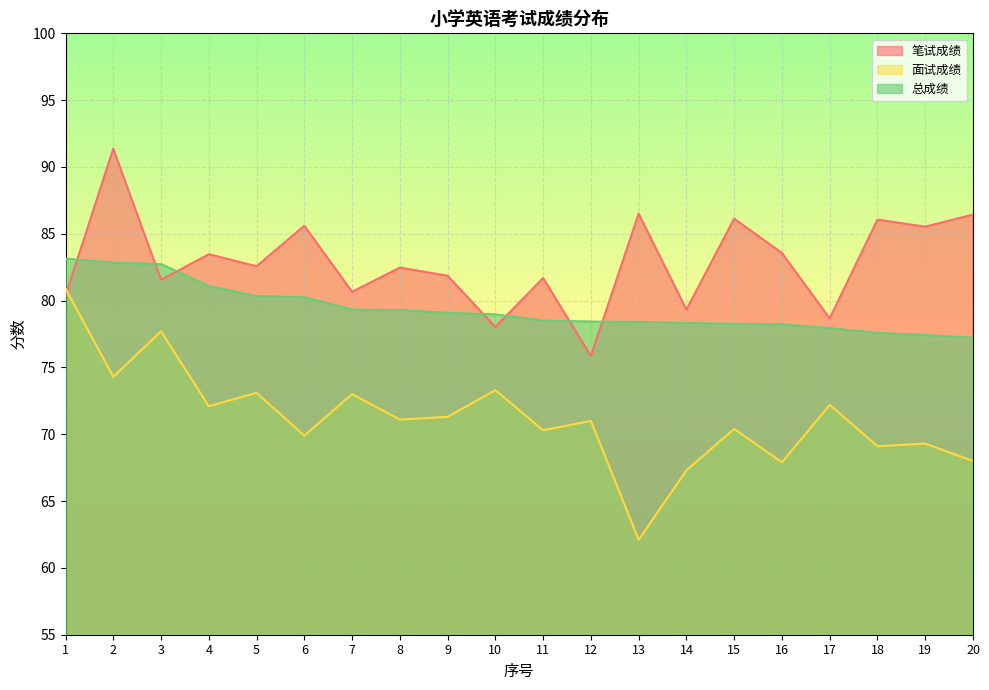

Reading left to right, extract all data points from this chart.

笔试成绩: 80.4	91.4	81.6	83.5	82.6	85.6	80.7	82.5	81.9	78.0	81.7	75.8	86.5	79.3	86.1	83.6	78.7	86.1	85.5	86.4
面试成绩: 80.9	74.3	77.7	72.1	73.1	69.9	73.0	71.1	71.3	73.3	70.3	71.0	62.1	67.3	70.4	67.9	72.2	69.1	69.3	68.0
总成绩: 83.1	82.8	82.7	81.1	80.3	80.2	79.3	79.3	79.1	79.0	78.5	78.4	78.4	78.3	78.3	78.2	77.9	77.6	77.4	77.2